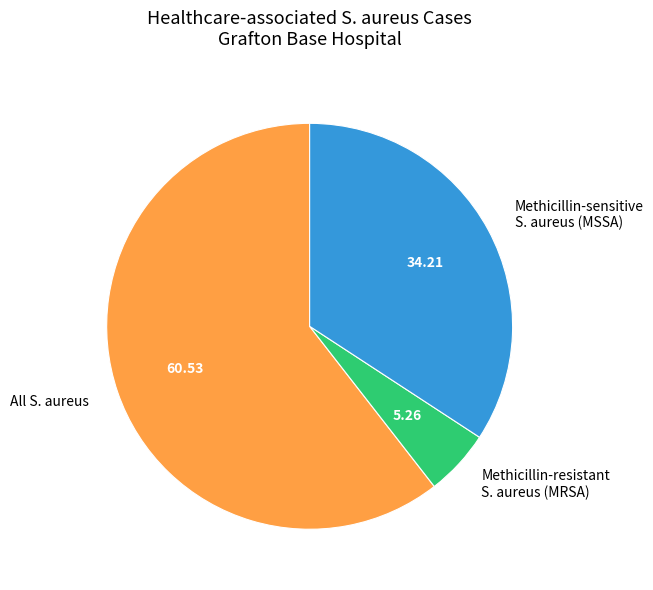

Which category has the biggest portion of the pie?

All S. aureus